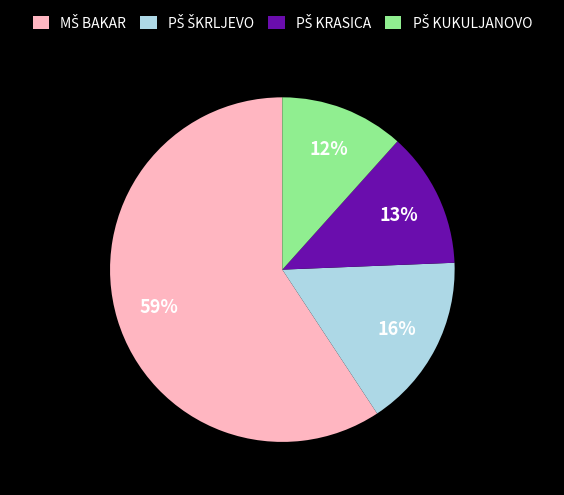

To the nearest percent, what is the average slice percentage?

25%